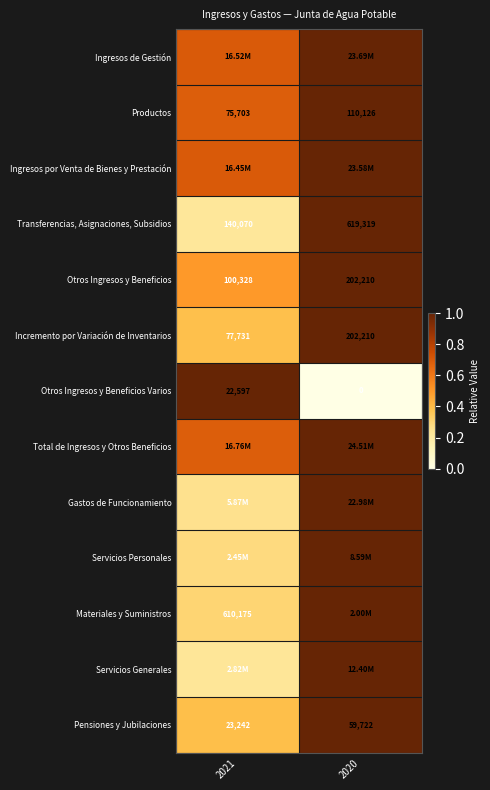

The Servicios Generales series shows 1.0 at 2020. True or false?

True